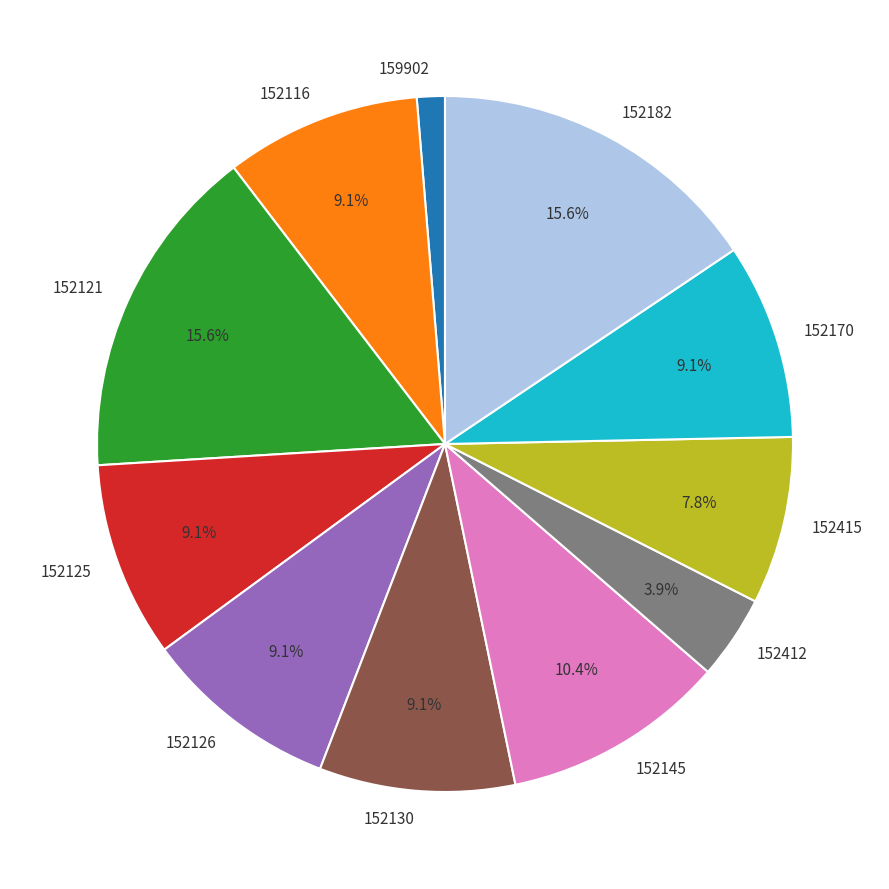

To the nearest percent, what is the difference between the largest and smallest slice percentages?

14%